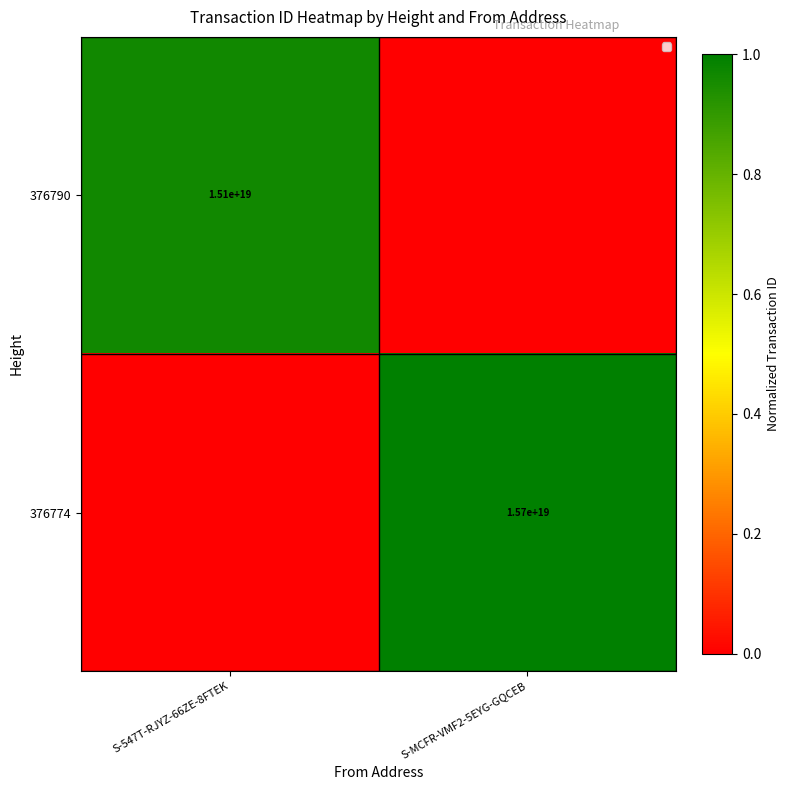

True or false: 376774 has a value of 5822842448986606592 at S-MCFR-VMF2-5EYG-GQCEB.

False